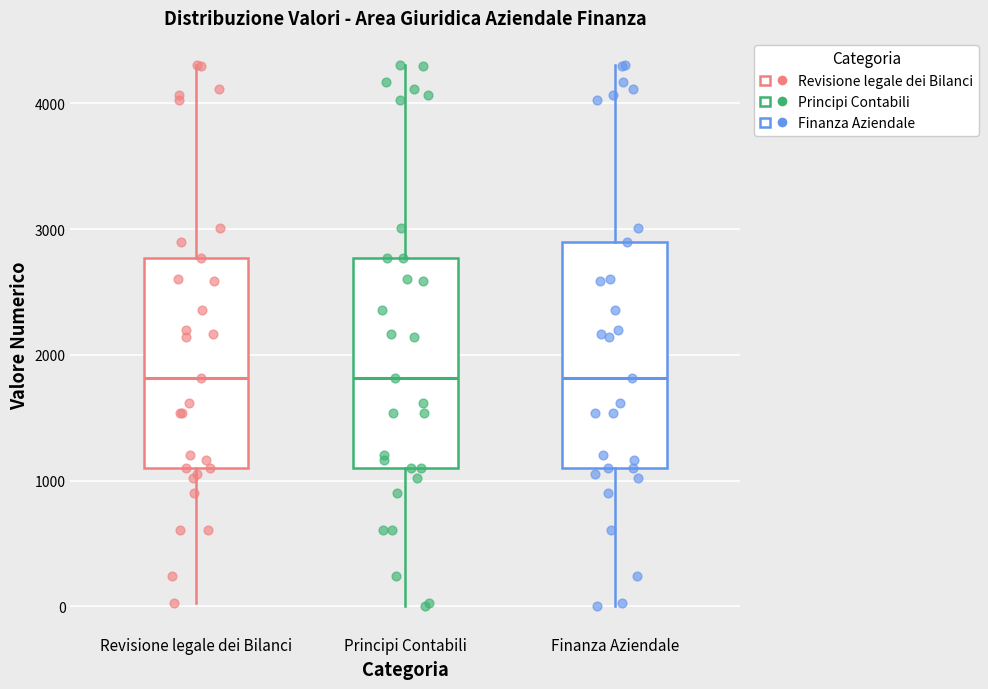

Where does the lower whisker of the box for Revisione legale dei Bilanci end on the y-axis? The values are not printed on the chart, so give them approximately, as read against the axis.

0